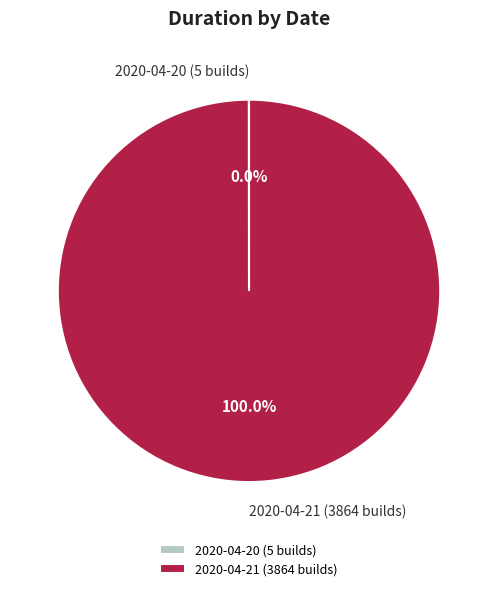

To the nearest percent, what percentage of the pie is 2020-04-21 (3864 builds)?

100%